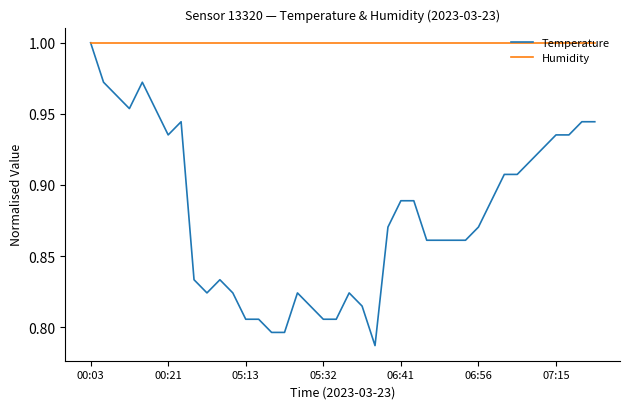

Which series has the largest total across all categories?

Humidity